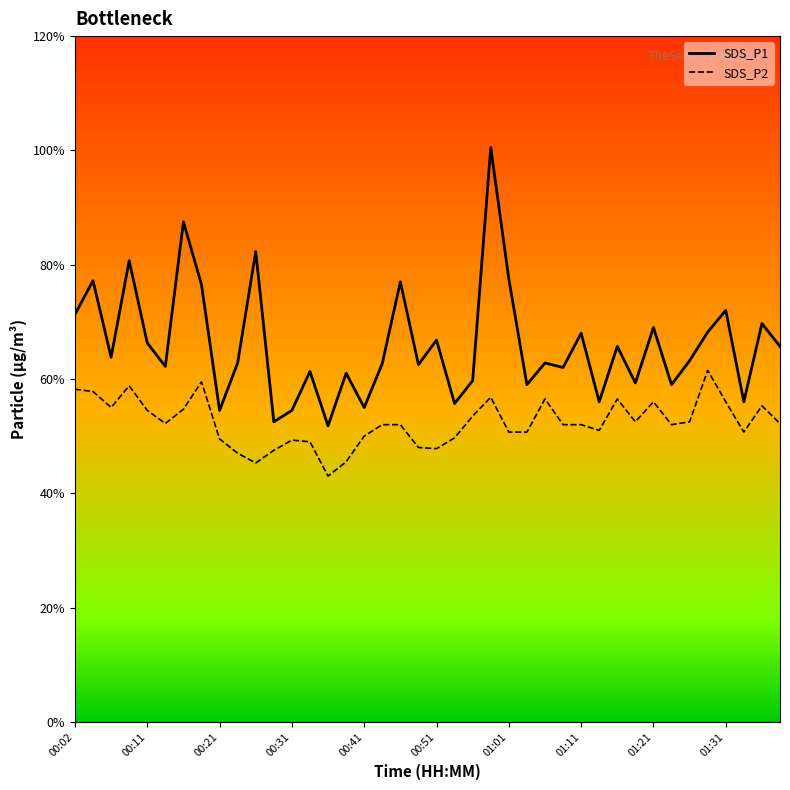

What are all the series names shown in the legend?

SDS_P1, SDS_P2